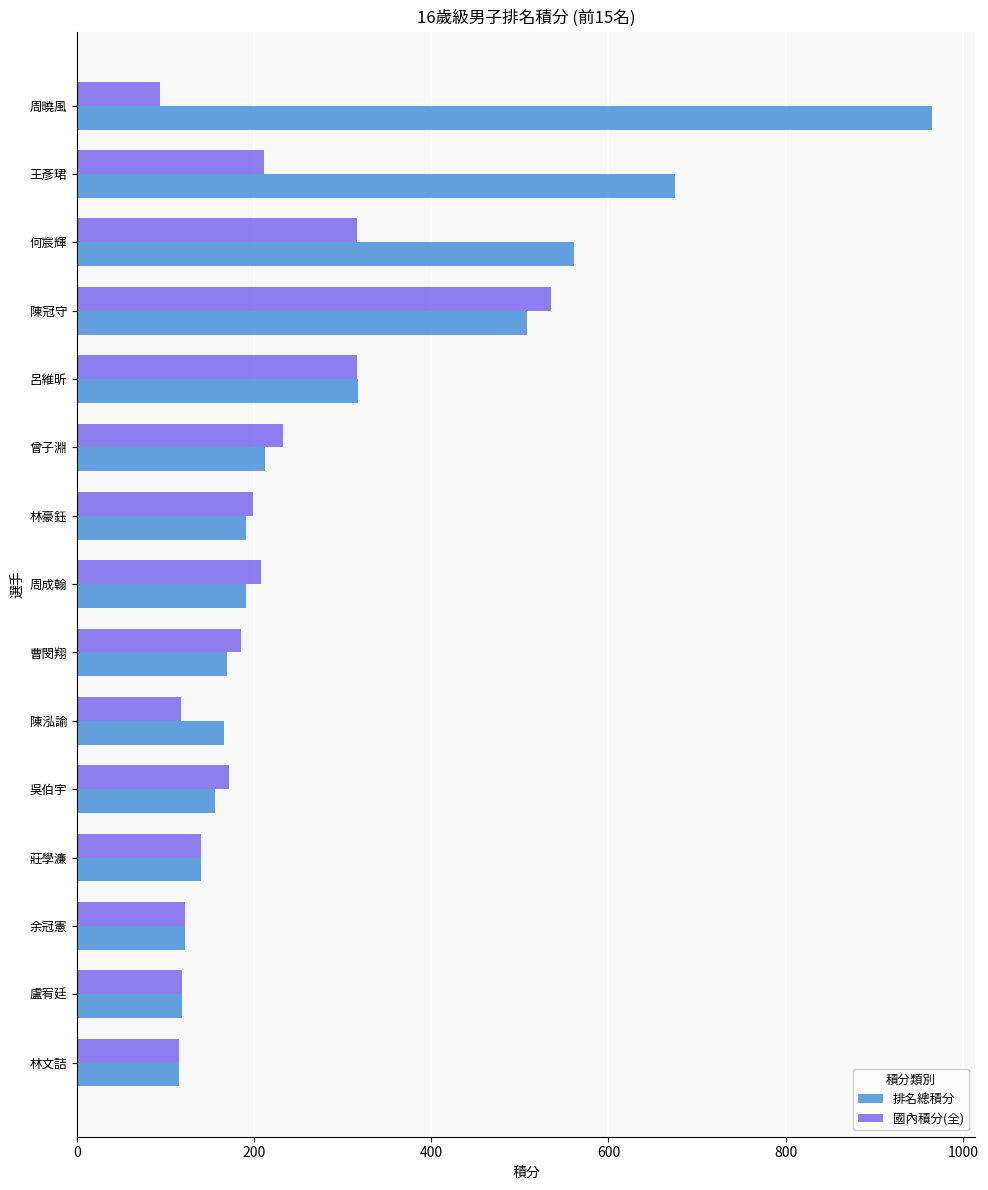

At which label does 國內積分(全) reach its peak?

陳冠守